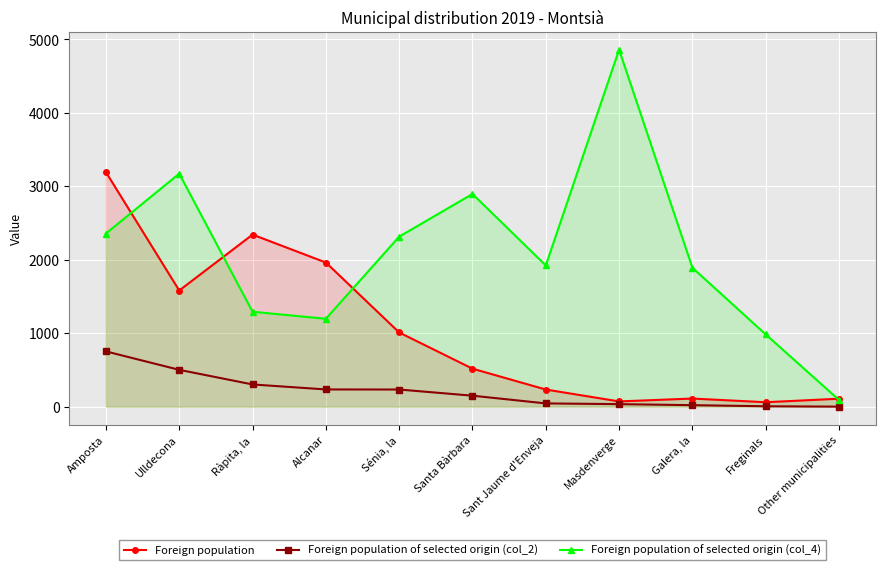

How many data points in Foreign population are above 518?

5